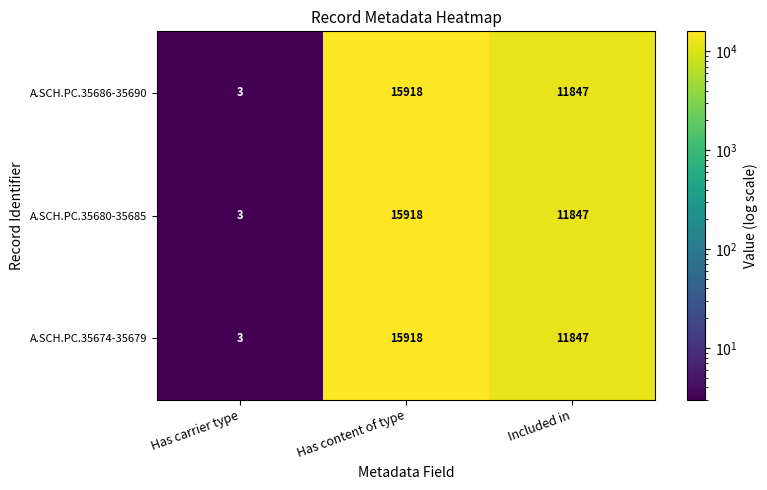

How many categories are shown in the chart?

3